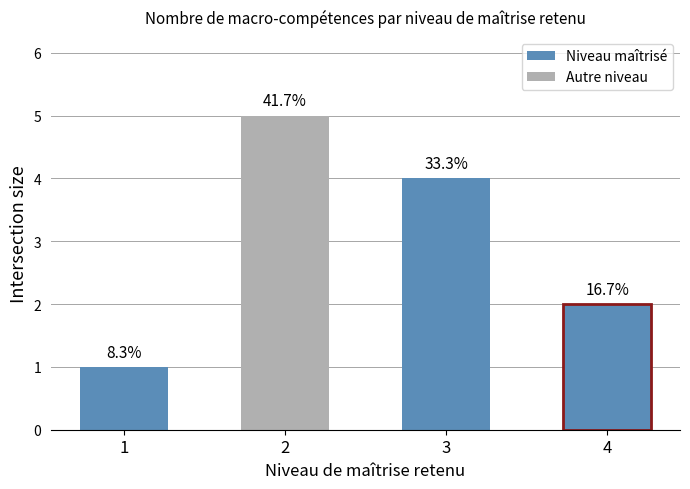

Rank the categories by value from highest to lowest.

2, 3, 4, 1